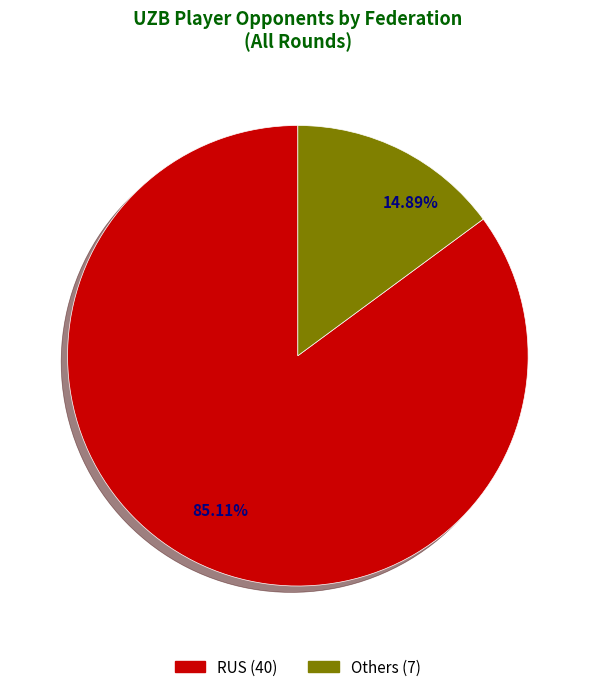

Is there any slice that represents more than half of the pie?

Yes